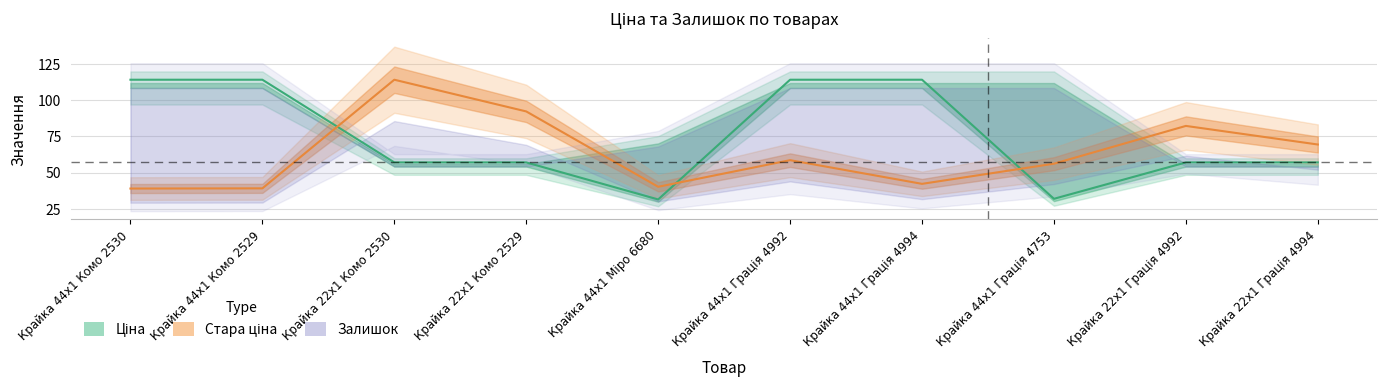

What is the total value across all series at Крайка 44x1 Комо 2529?

153.3